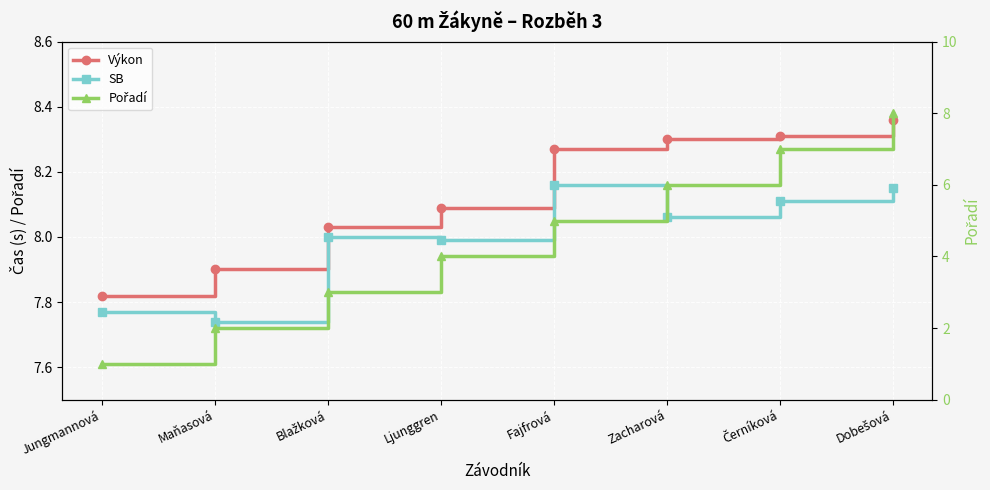

What is the maximum value shown in the chart?

8.4